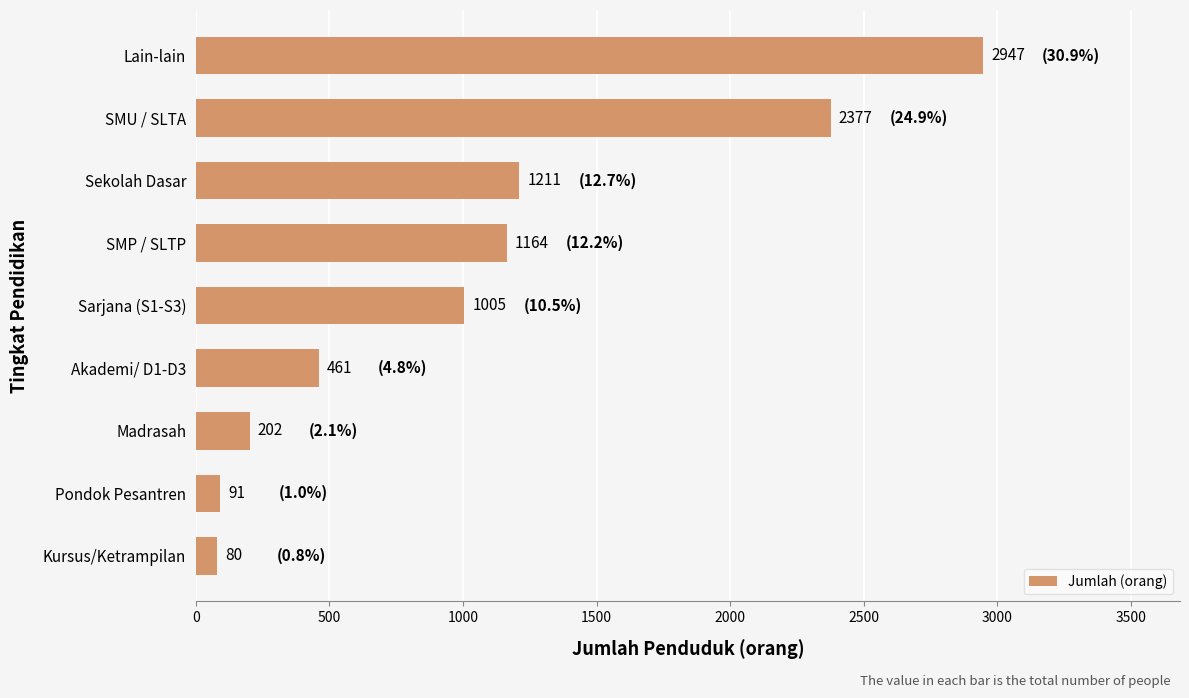

True or false: the data shows 80 at Kursus/Ketrampilan.

True